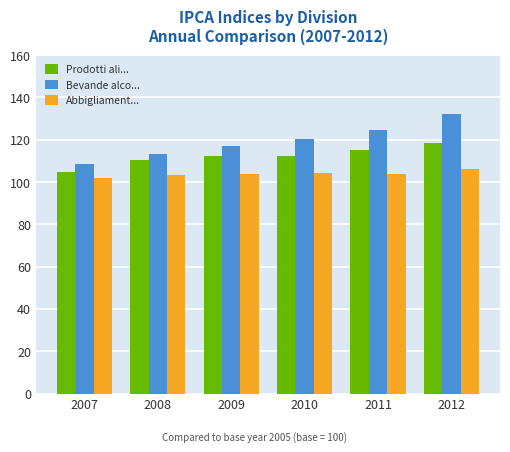

How many bars are there in each group?

3